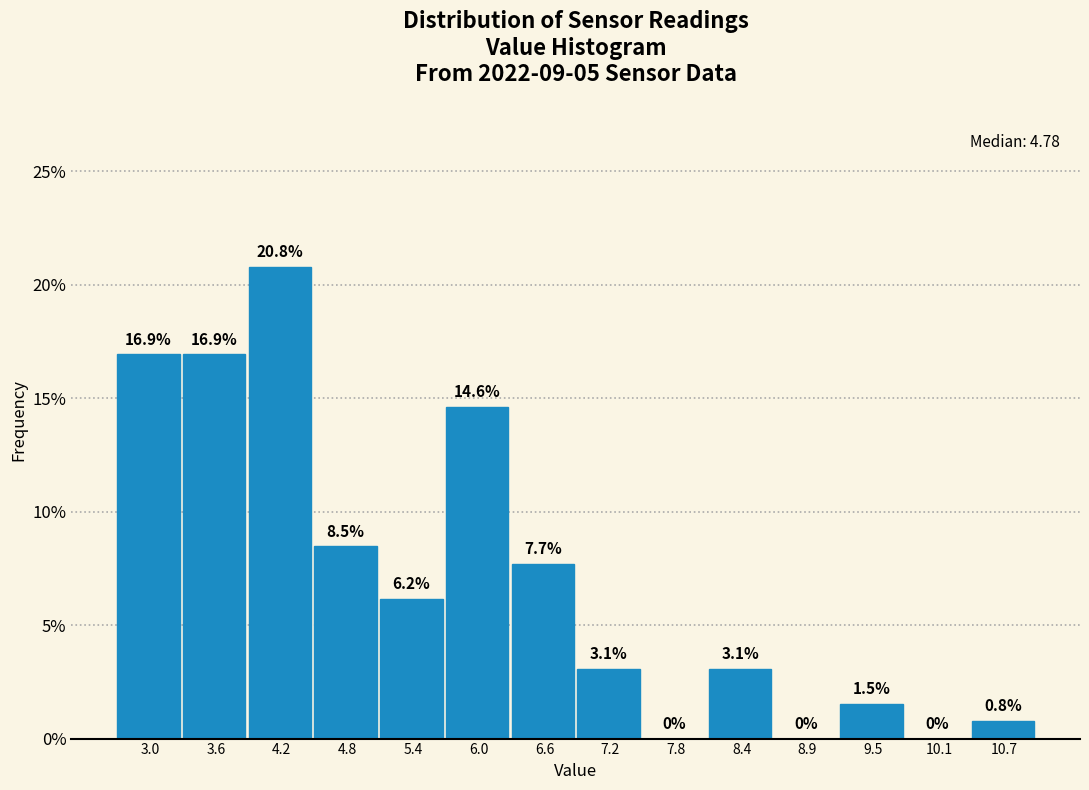

Reading left to right, transcribe all the data shown in this chart.

3.0=16.9	3.6=16.9	4.2=20.8	4.8=8.5	5.4=6.2	6.0=14.6	6.6=7.7	7.2=3.1	7.8=0.0	8.4=3.1	8.9=0.0	9.5=1.5	10.1=0.0	10.7=0.8